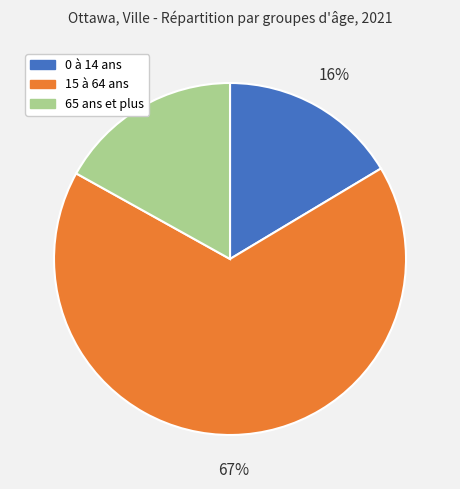

Is the sum of 15 à 64 ans and 0 à 14 ans greater than half?

Yes